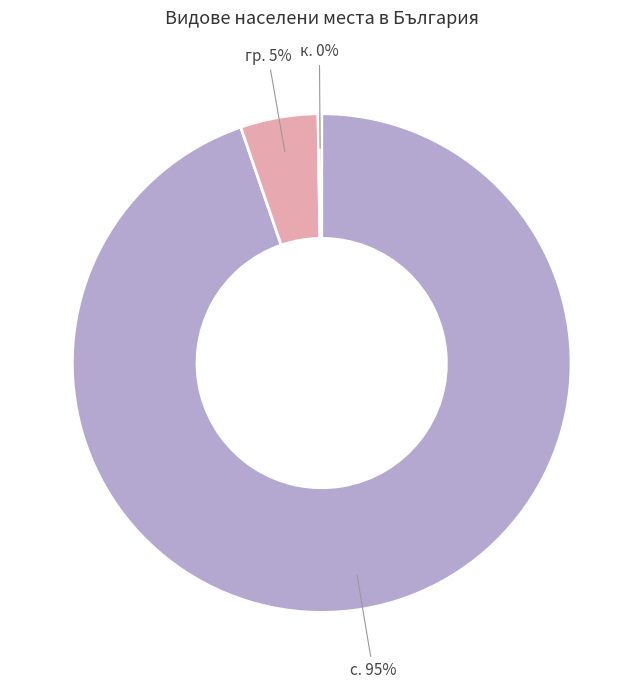

Which has a higher value, гр. or с.?

с.